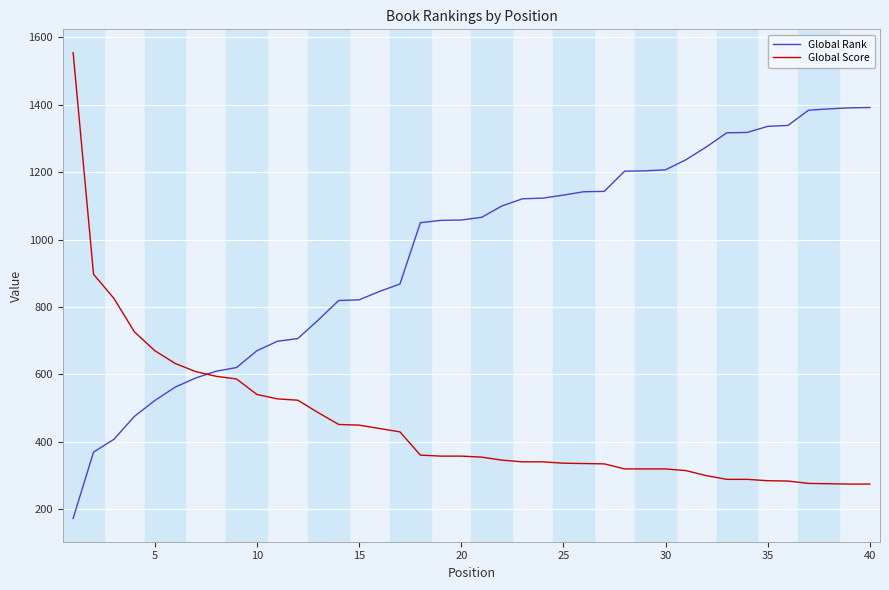

Which series has the largest total across all categories?

Global Rank